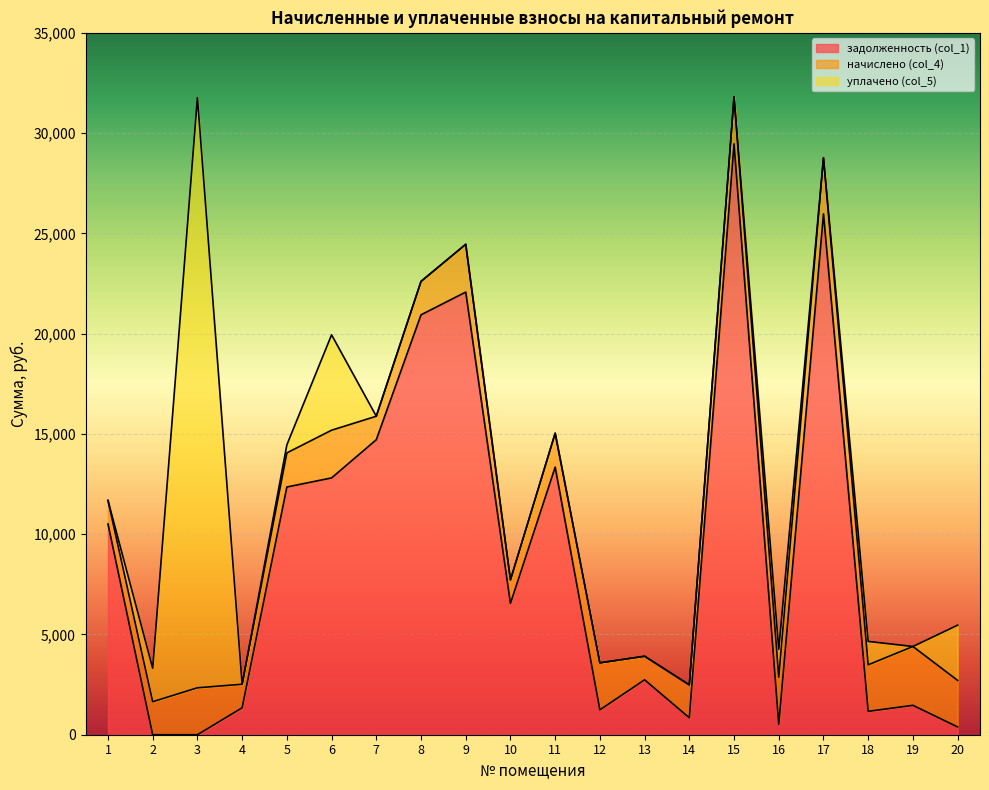

What are all the series names shown in the legend?

задолженность (col_1), начислено (col_4), уплачено (col_5)